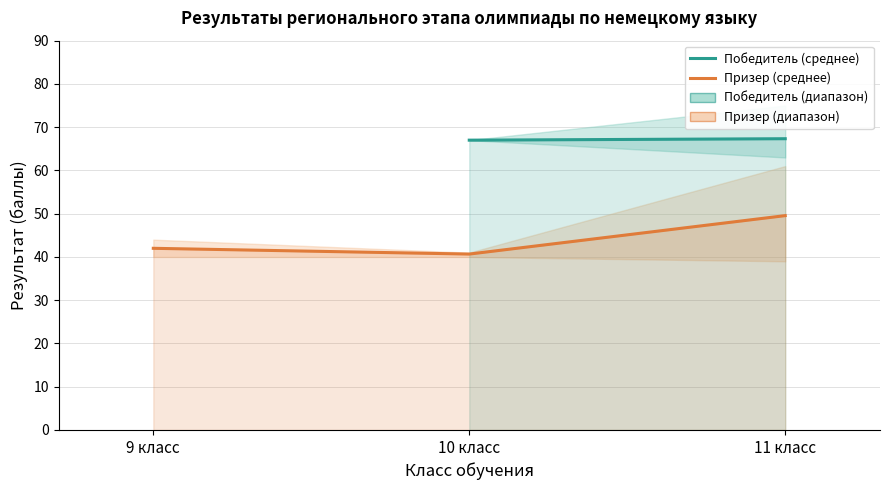

How many lines are shown in the chart?

2